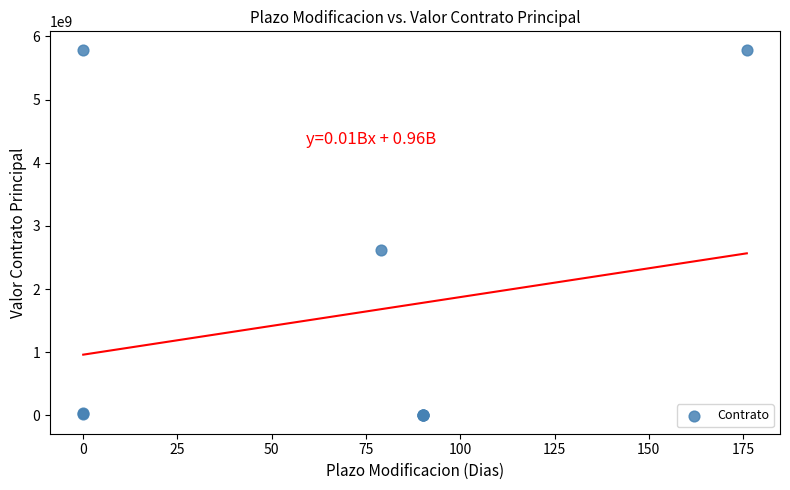

What Y value in the scatter plot is closest to 2894827046?

2620000000